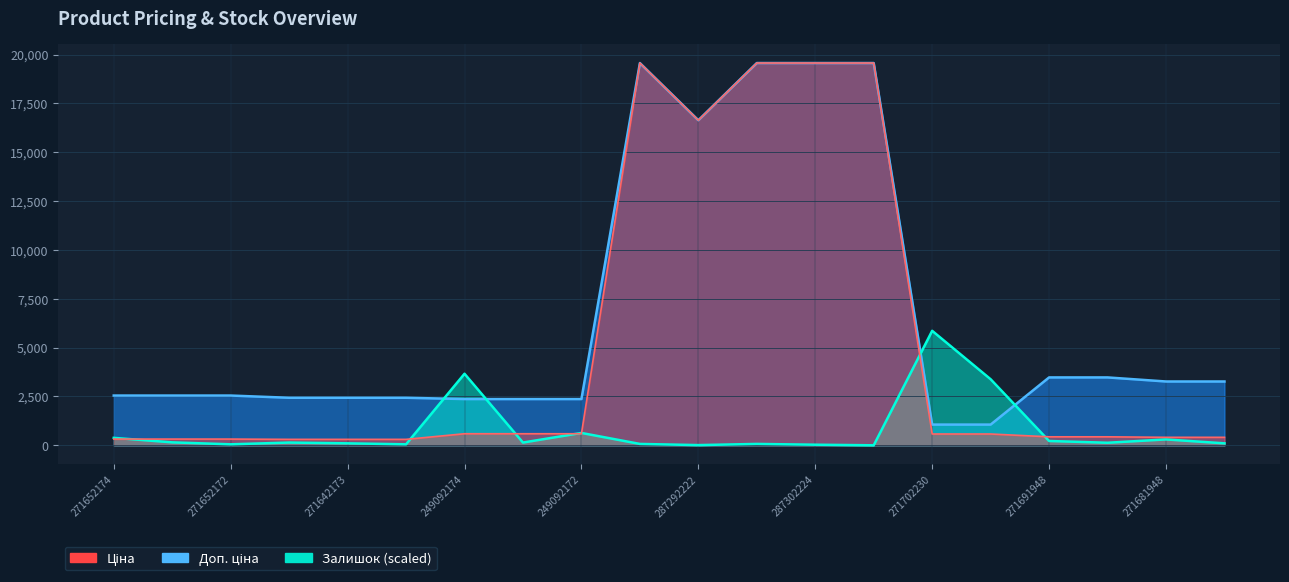

What is the label of the 1st point from the left?

271652174